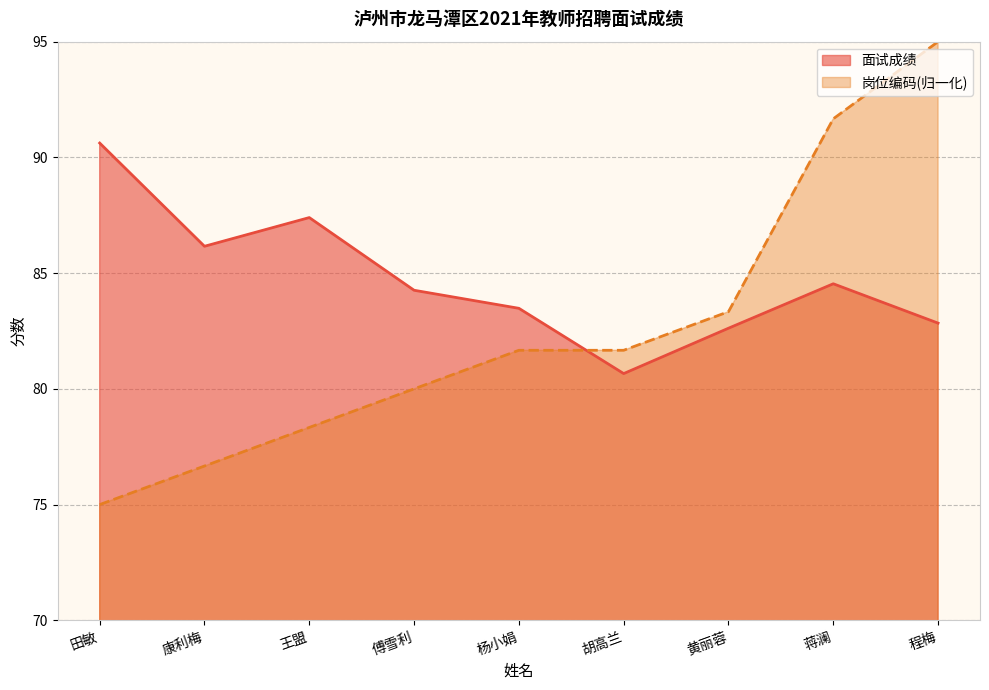

At how many categories does at least one series exceed 75?

9